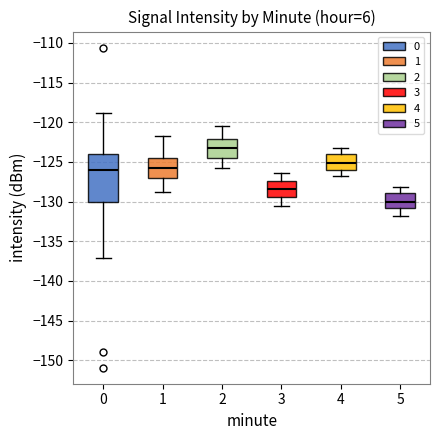

Reading left to right, read every box against the y-axis: the position of its median line, the range the box covers, and the ends of its whiskers. The values are not printed on the chart, so give them approximately, as read against the axis.

0: median -126.0, box -130.0 to -124.0, whiskers -137.0 to -119.0
1: median -126.0, box -127.0 to -124.5, whiskers -129.0 to -121.5
2: median -123.0, box -124.5 to -122.0, whiskers -126.0 to -120.5
3: median -128.5, box -129.5 to -127.5, whiskers -130.5 to -126.5
4: median -125.0, box -126.0 to -124.0, whiskers -127.0 to -123.0
5: median -130.0, box -131.0 to -129.0, whiskers -132.0 to -128.0